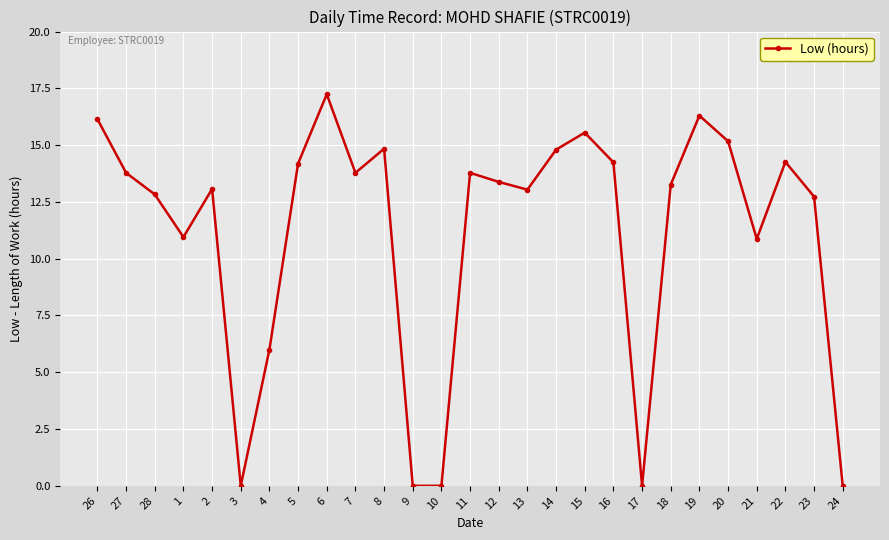

True or false: there are more than 2 points higher than both neighbors.

True